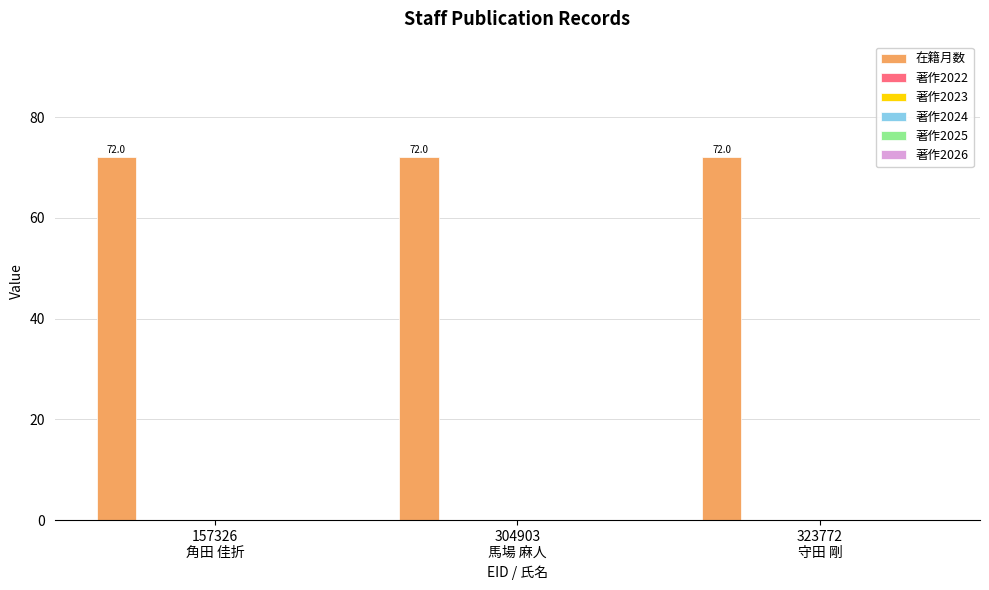

What is the spread (max minus min) of values at 323772
守田 剛?

72